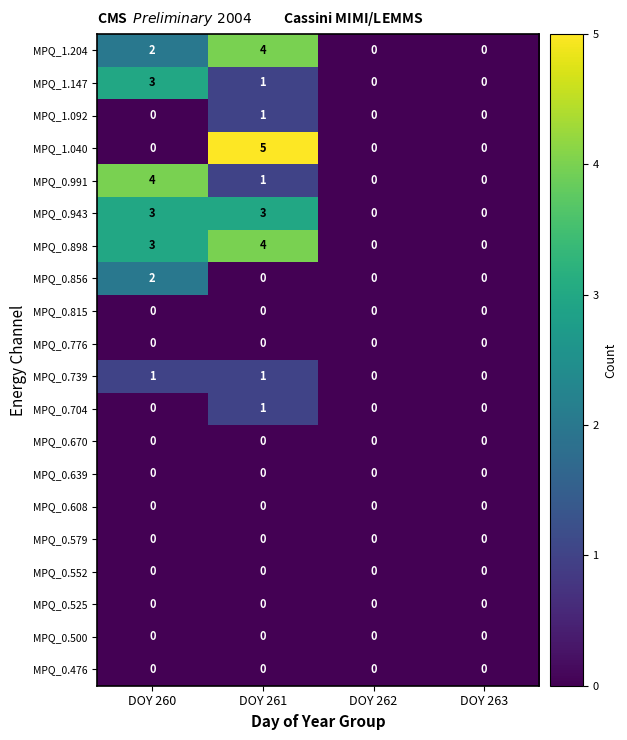

What is the maximum value shown in the chart?

5